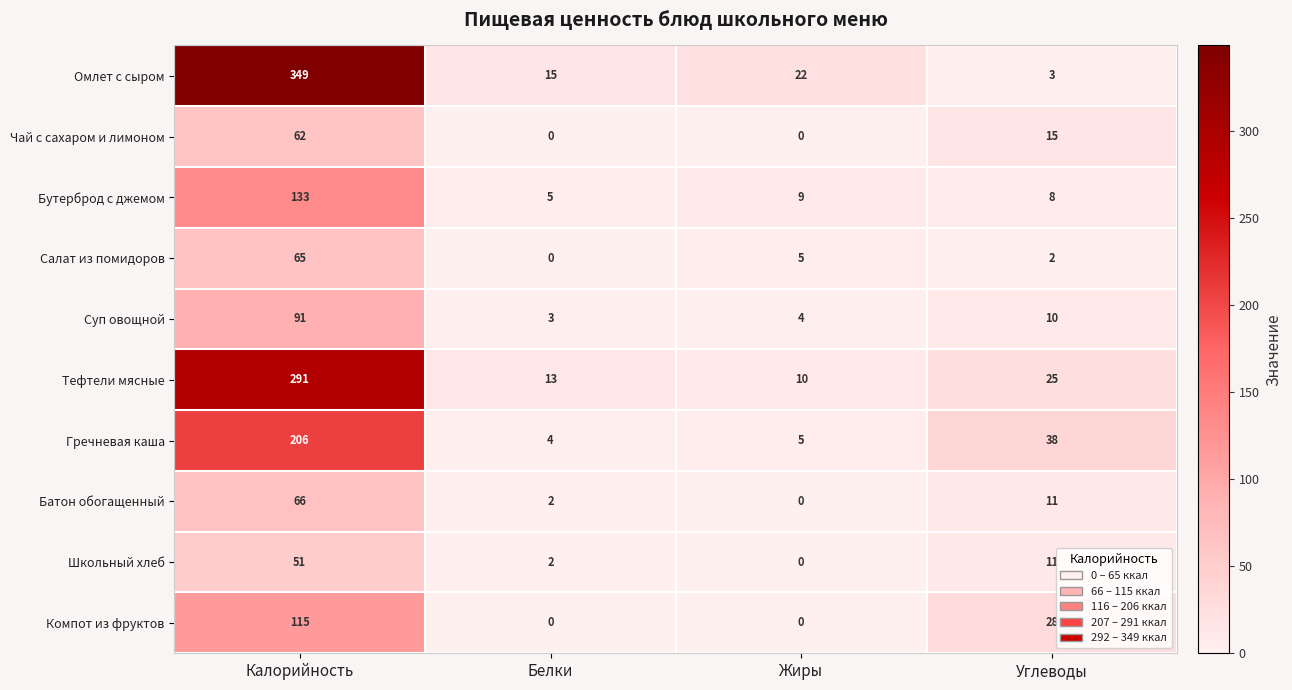

How many distinct data groups are displayed?

10